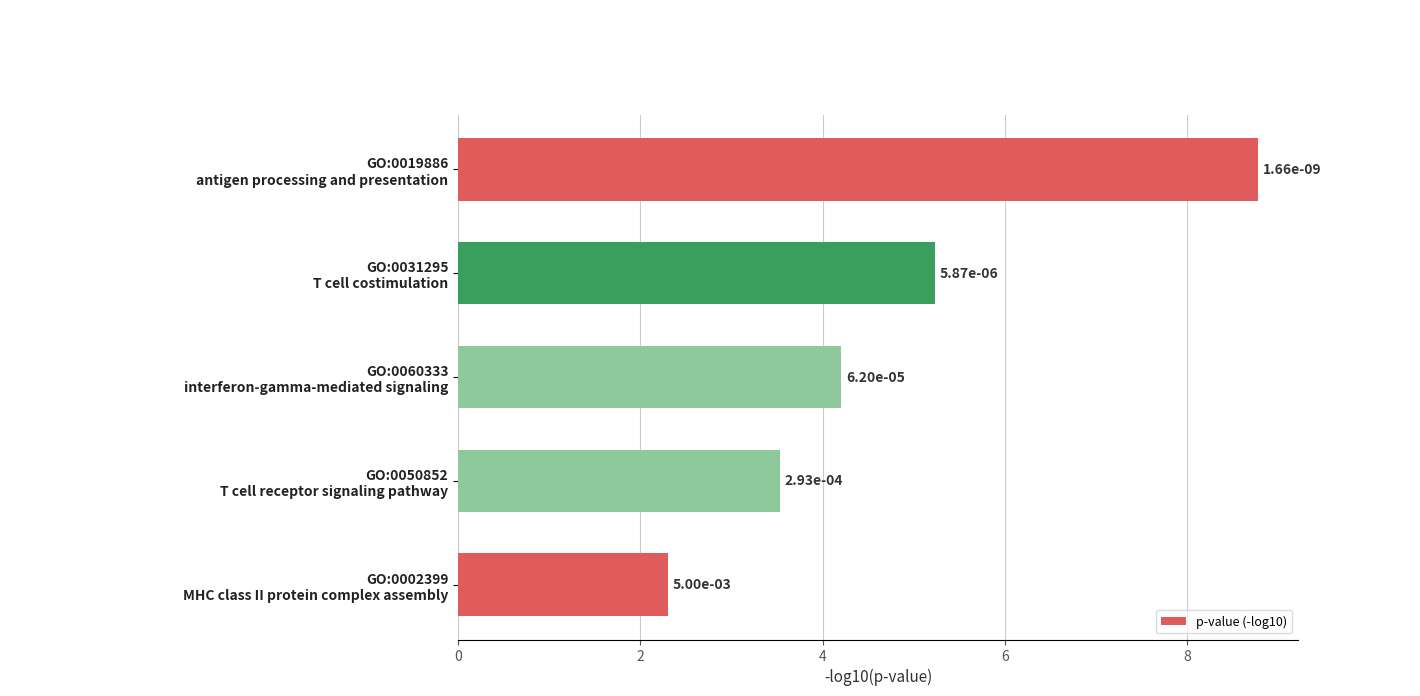

What is the average value?

4.8